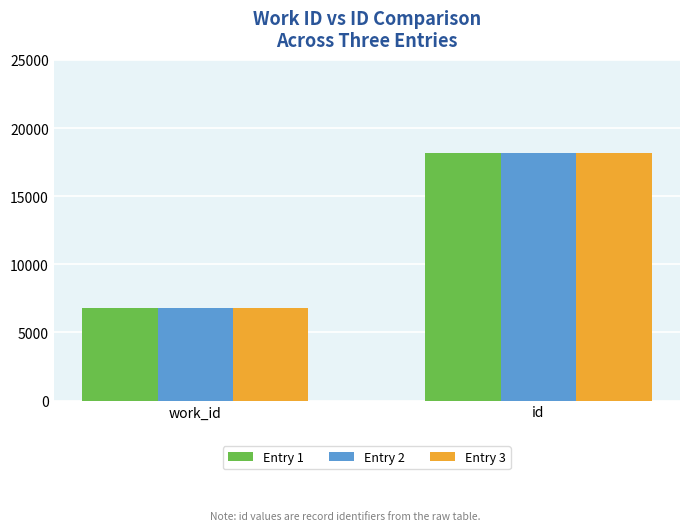

How many bars are there in total?

6